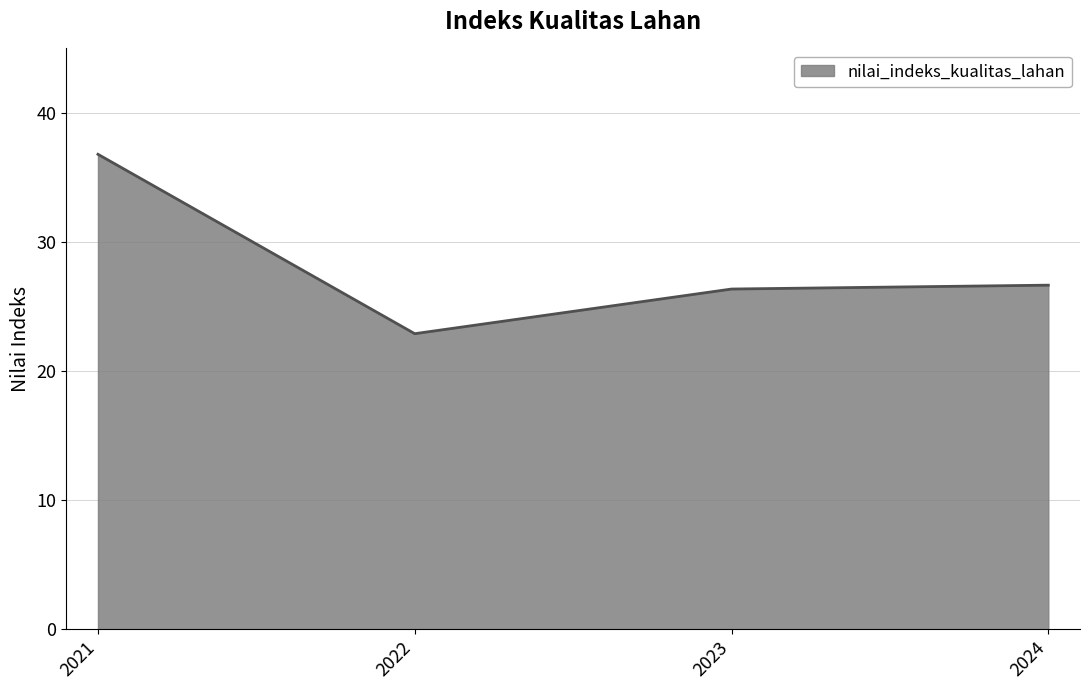

Approximately how many times larger is the value at 2022 compared to 2024?

0.9